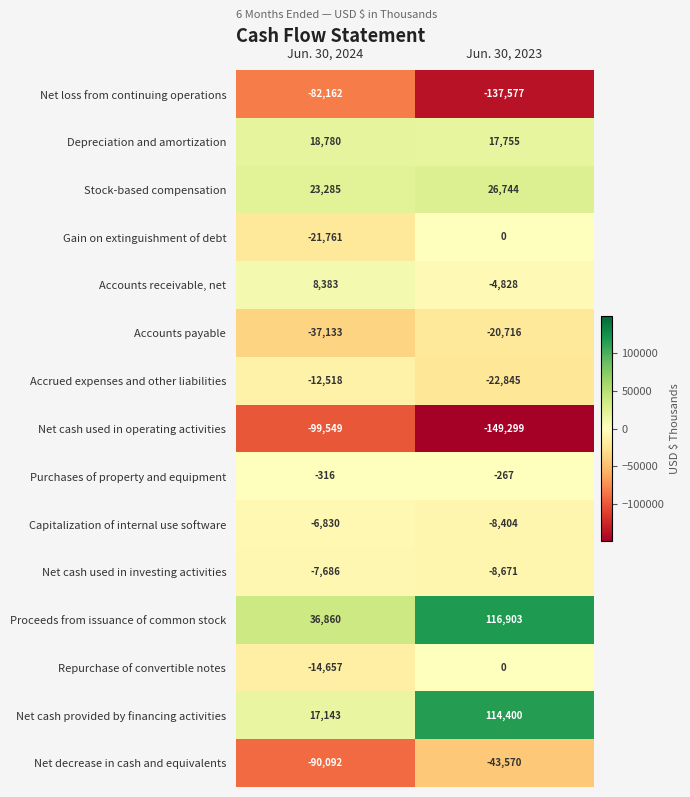

What is the minimum value shown in the chart?

-149299